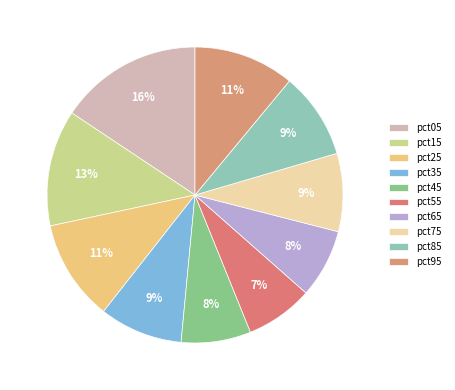

To the nearest percent, what portion does pct05 represent?

16%